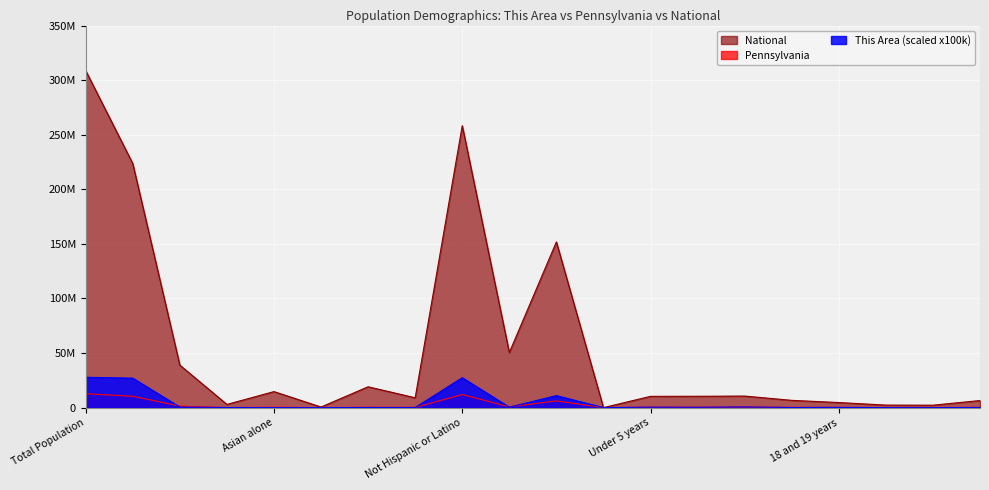

How many categories are shown in the chart?

20